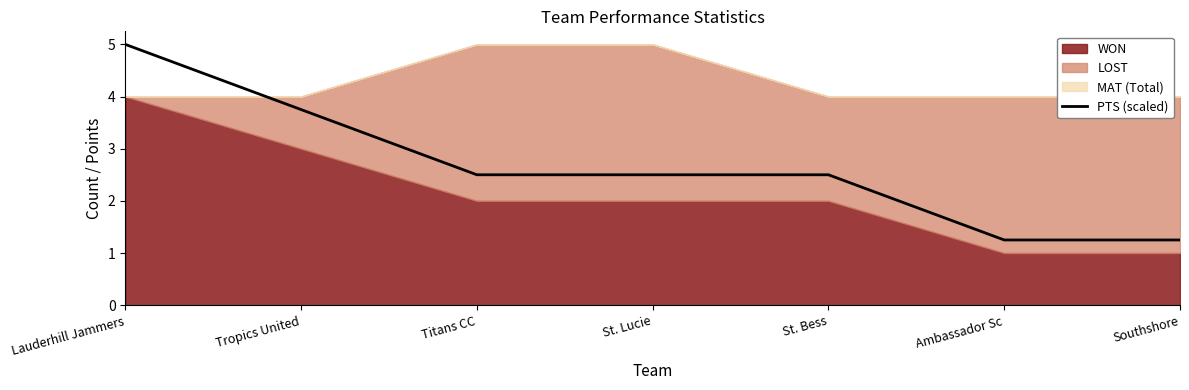

What is the sum of all values?

18.8